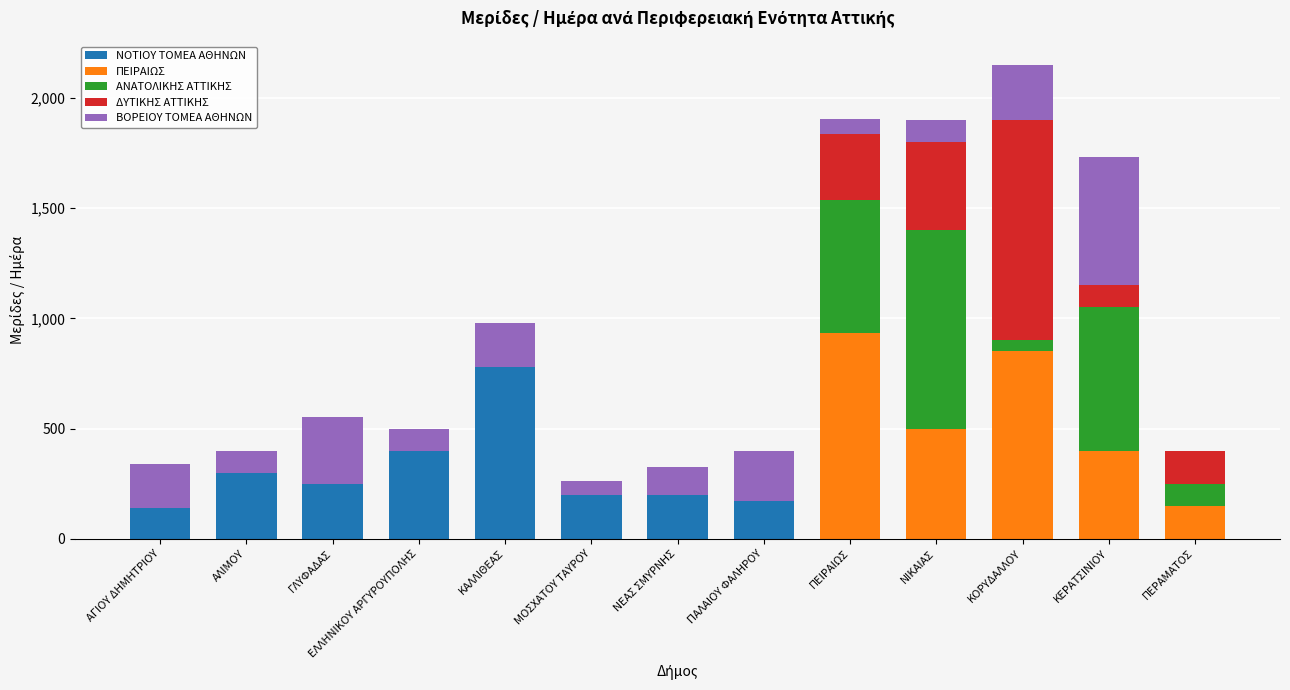

What is the sum of all ΝΟΤΙΟΥ ΤΟΜΕΑ ΑΘΗΝΩΝ values?

2440